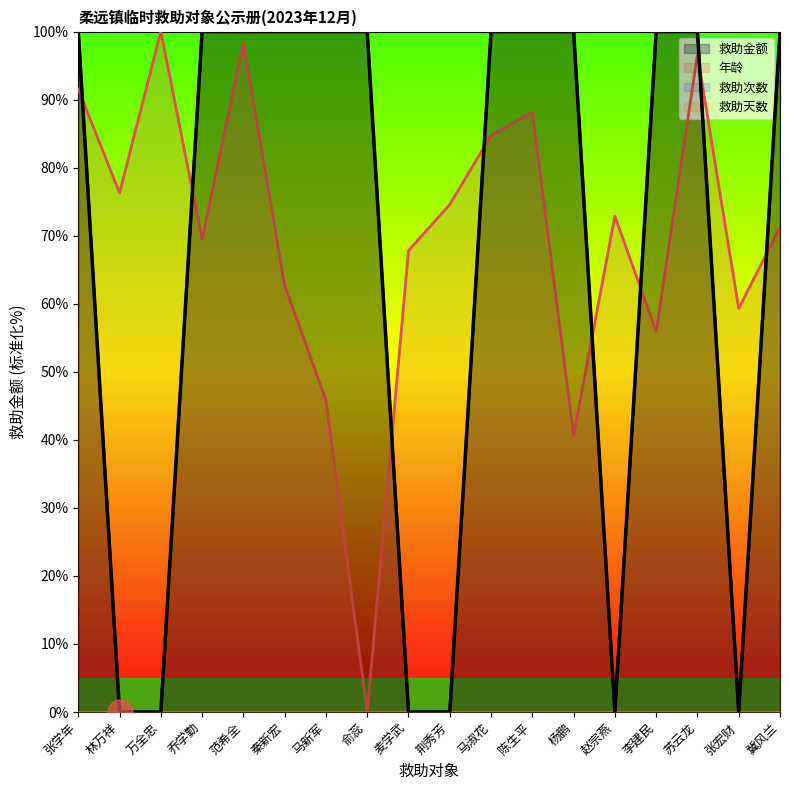

Is it true that 救助金额 equals 60.4 at 张宏财?

False